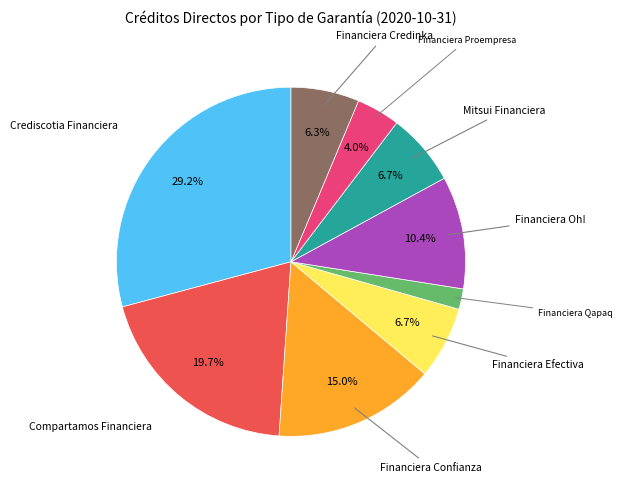

How many segments does this pie chart have?

9